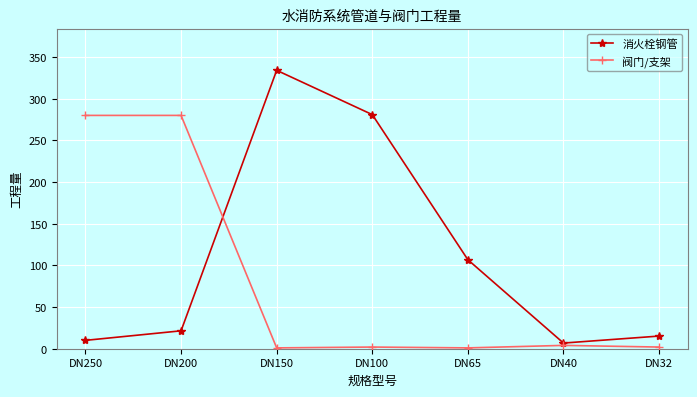

Does the chart display data point markers on the line(s)?

Yes